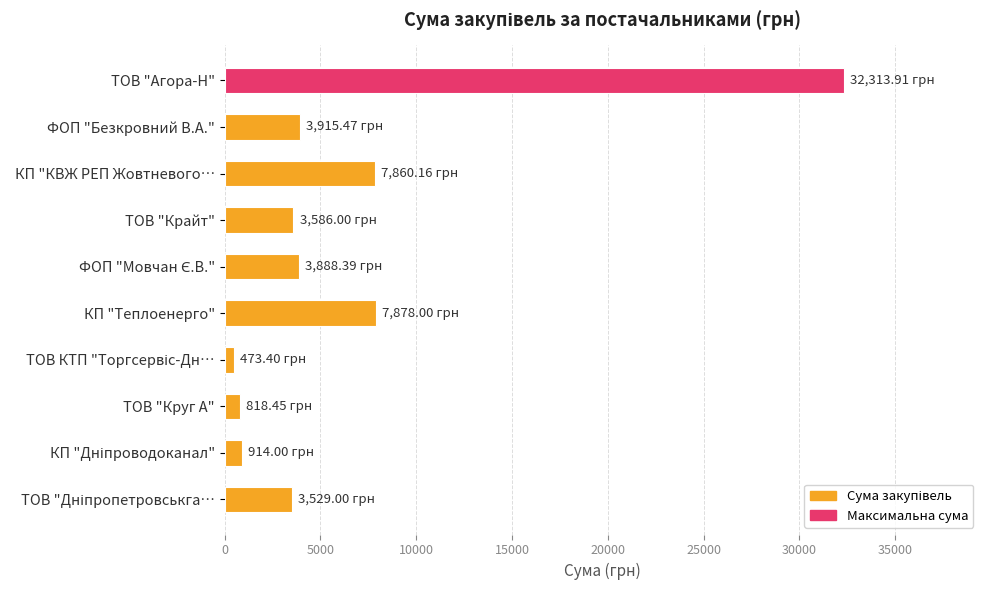

What is the label of the 1st bar from the top?

ТОВ "Агора-Н"